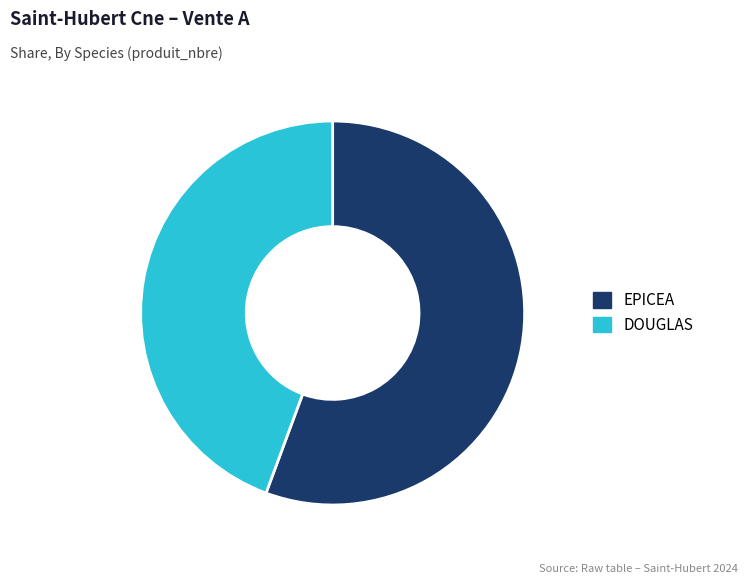

Is it true that DOUGLAS is 44% of the pie?

True